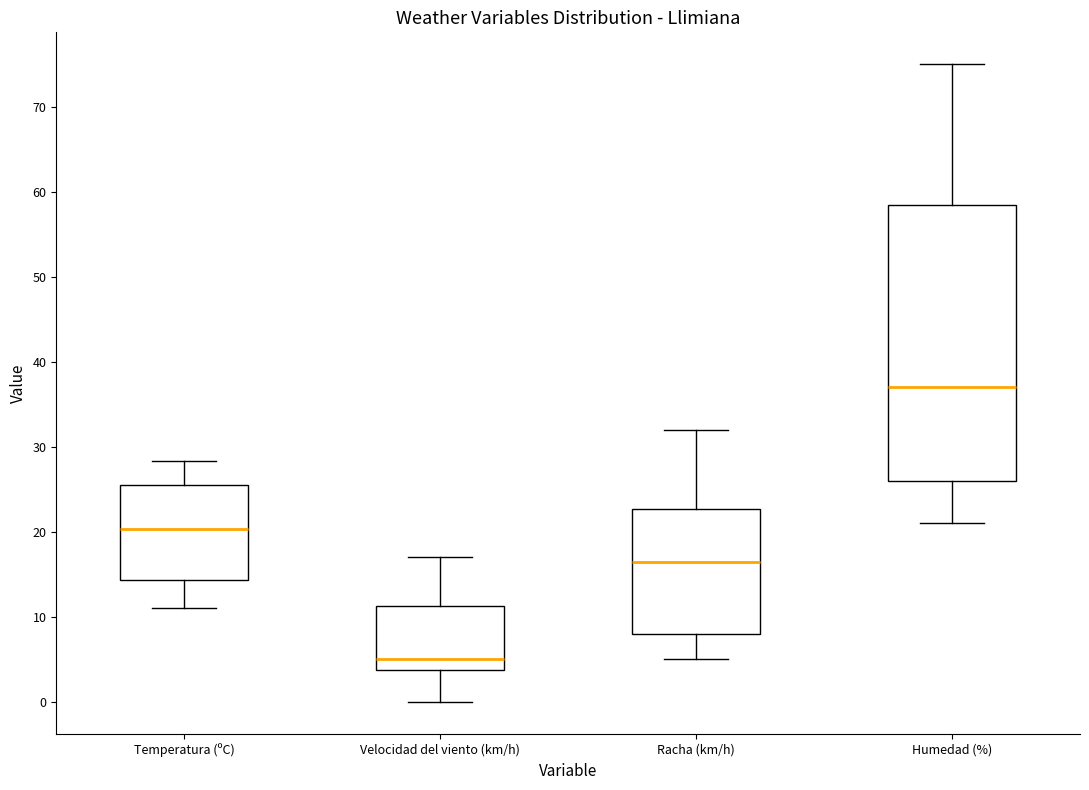

Where is the upper edge of the box for Humedad (%) on the y-axis? The values are not printed on the chart, so give them approximately, as read against the axis.

59